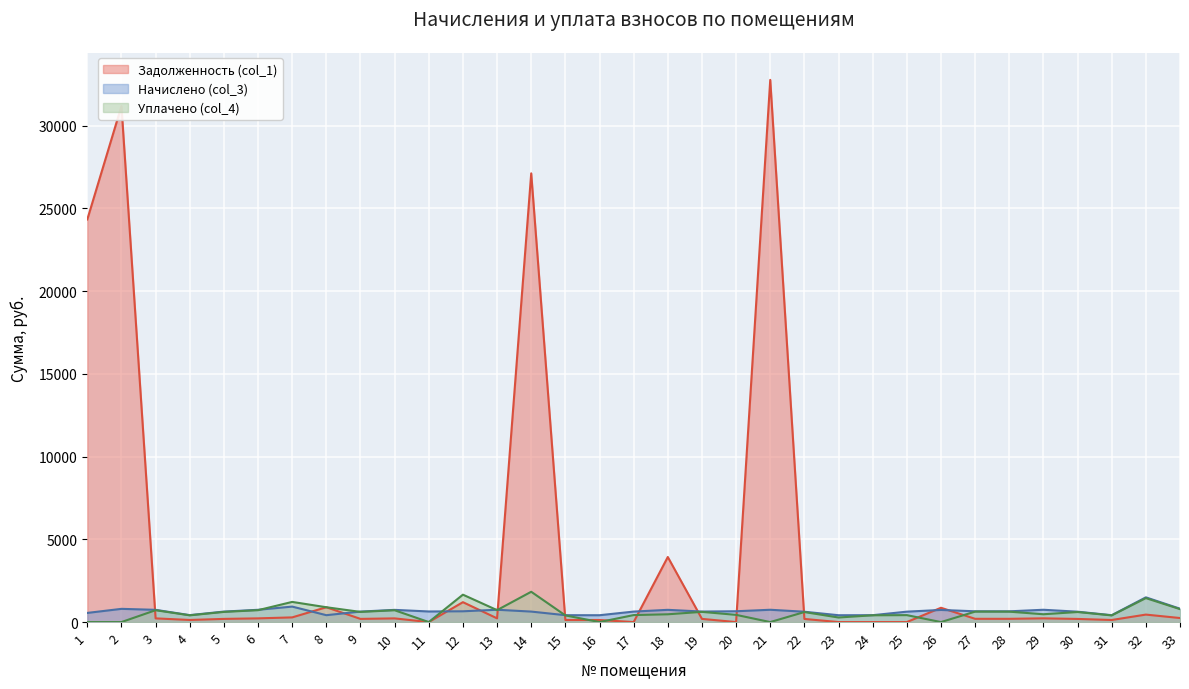

Reading left to right, transcribe all the data shown in this chart.

Задолженность (col_1): 24333.5	31186.7	223.8	127.2	191.8	224.4	283.1	896.2	191.8	223.1	0.0	1202.8	225.1	27120.4	125.9	125.5	0.0	3933.0	192.5	0.0	32768.4	189.1	0.0	0.0	0.0	865.0	197.1	196.5	225.1	189.8	125.9	452.2	244.4
Начислено (col_3): 552.7	799.3	739.9	420.6	634.2	742.1	935.9	416.2	634.2	737.7	640.8	651.8	744.3	634.2	416.2	414.0	634.2	739.9	636.4	654.0	744.3	625.4	414.0	416.2	629.8	733.3	651.8	649.6	744.3	627.6	416.2	1495.2	808.1
Уплачено (col_4): 0.0	0.0	717.0	407.6	614.6	719.2	1218.9	896.2	614.6	714.9	0.0	1656.4	721.3	1831.8	403.3	0.0	422.8	470.4	616.7	436.0	0.0	606.1	276.0	410.2	419.8	0.0	631.7	629.5	473.2	608.2	403.3	1449.0	783.2